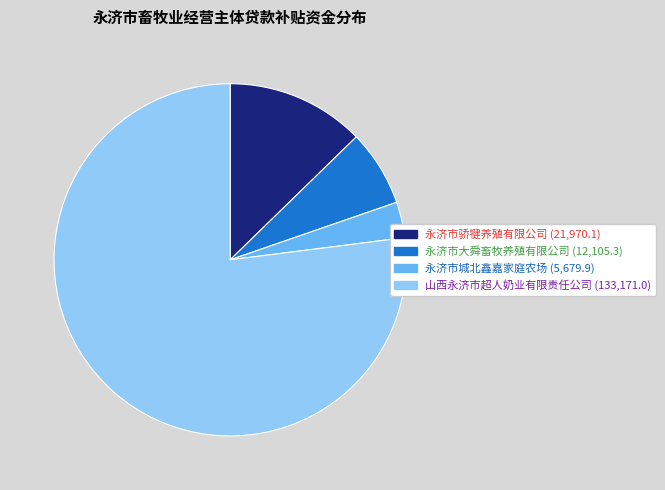

What is the largest slice in the pie chart?

山西永济市超人奶业有限责任公司